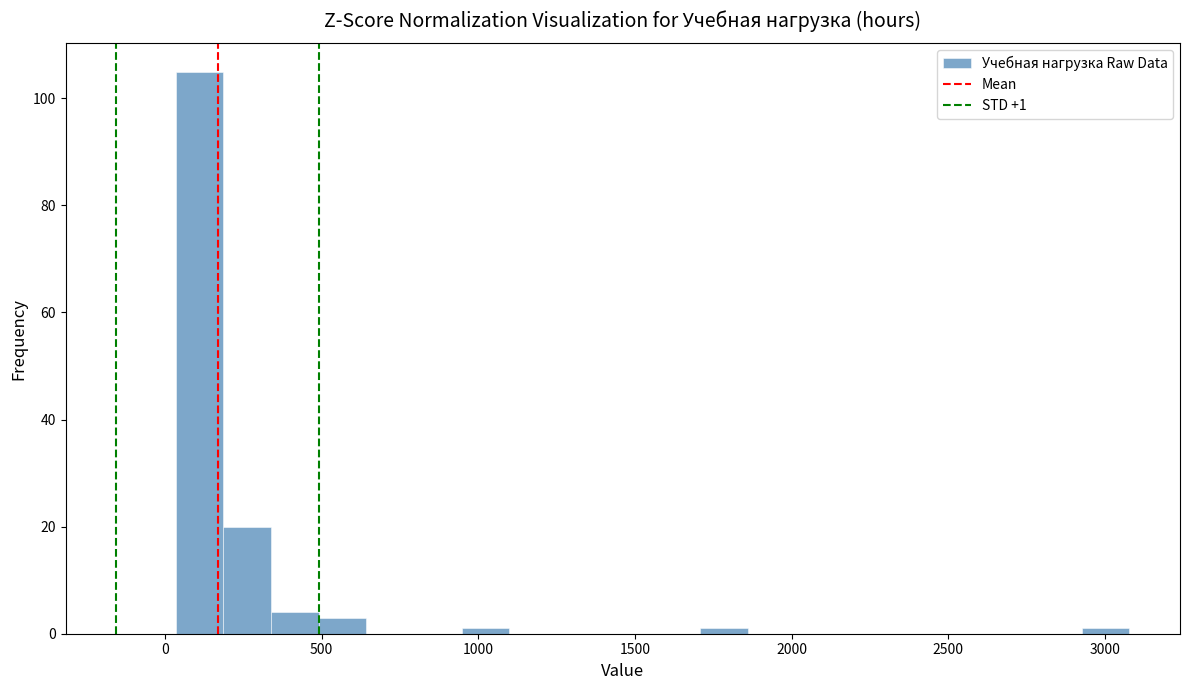

Read against the x-axis, roughly where is the centre of the tallest bar?

100